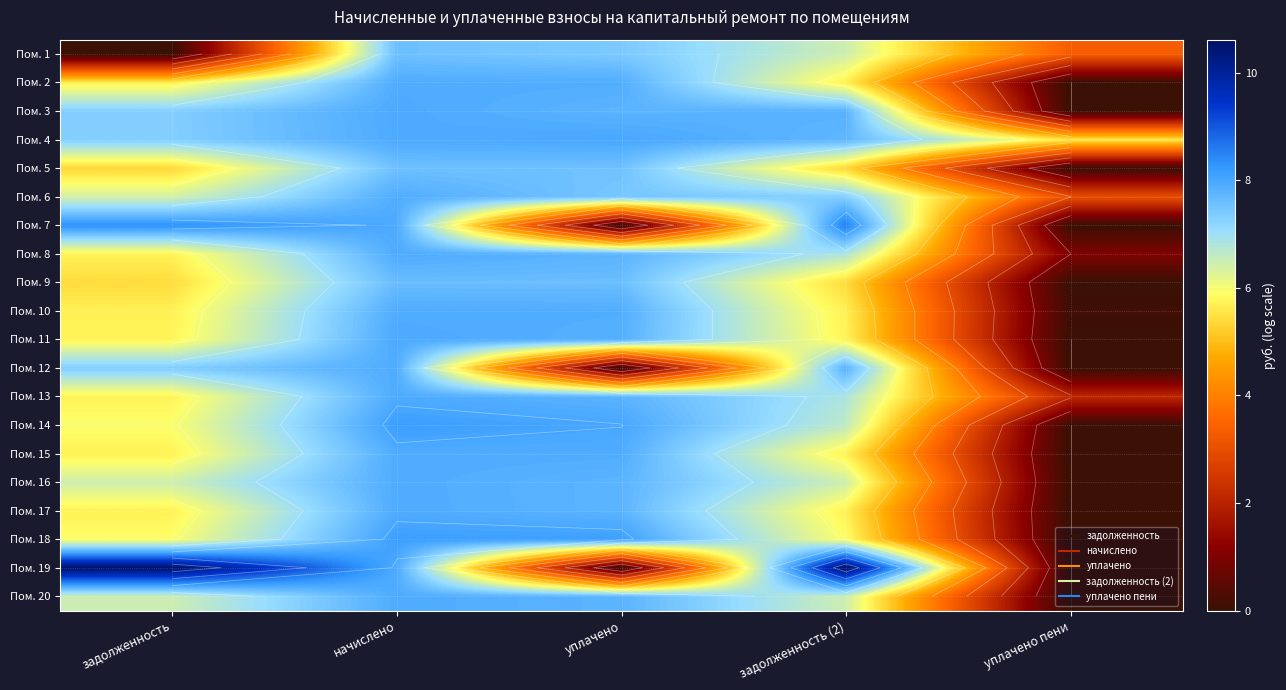

Where is Пом. 8 nearest to the value 4?

задолженность